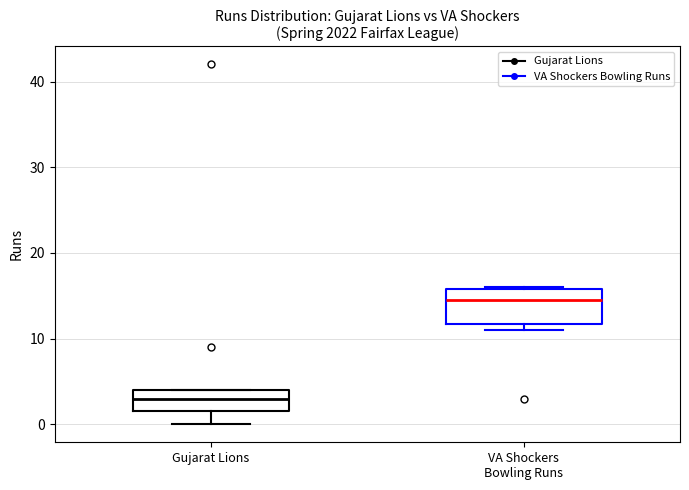

Reading left to right, transcribe this box plot: for each box, give where its median line is, the range the box spans, and where its two whiskers end, as read against the y-axis. The values are not printed on the chart, so give them approximately, as read against the axis.

Gujarat Lions: median 3, box 2 to 4, whiskers 0 to 4
VA Shockers Bowling Runs: median 15, box 12 to 16, whiskers 11 to 16